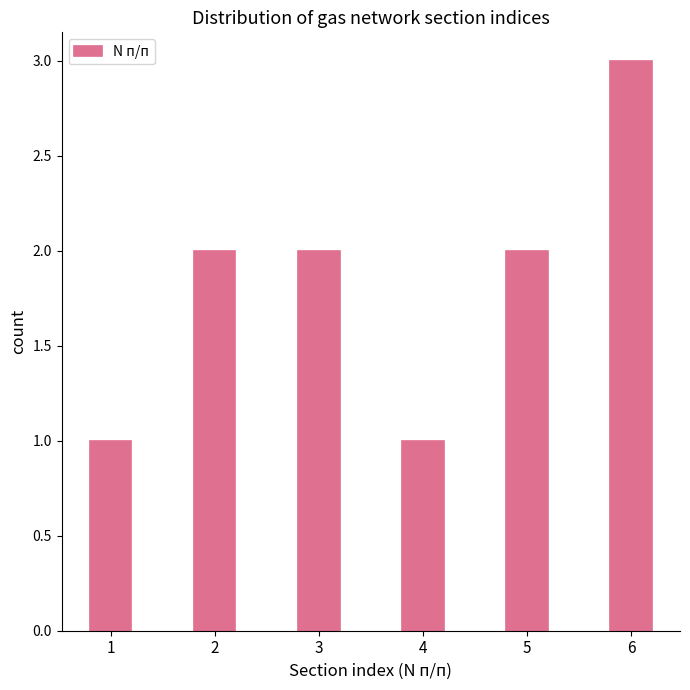

Reading left to right, what are all the values shown in this chart?

1	2	2	1	2	3